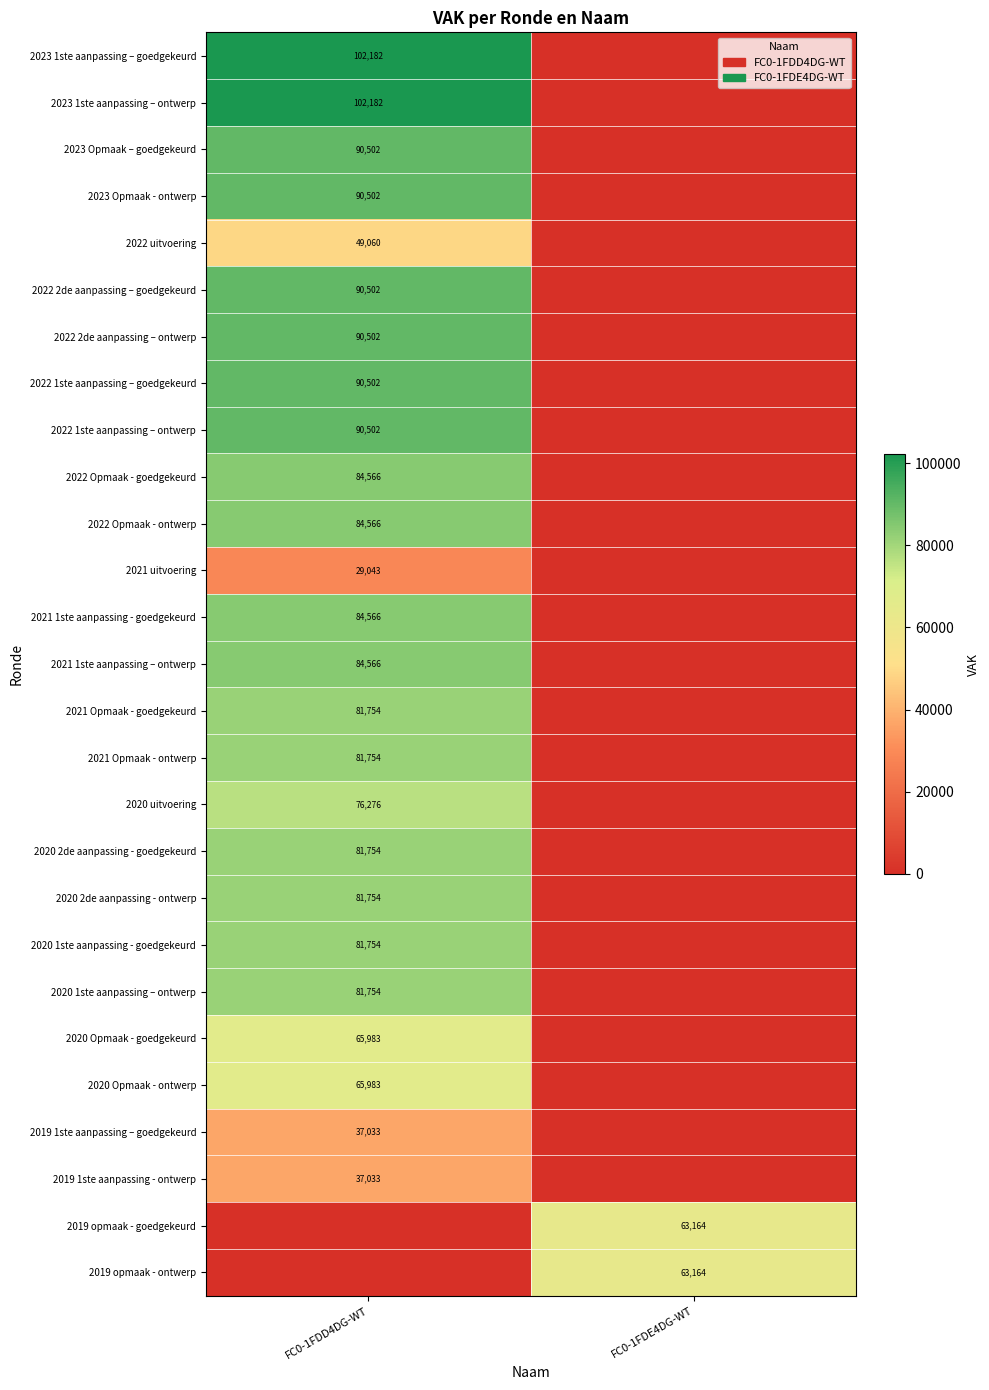

The value of 2021 uitvoering at FC0-1FDD4DG-WT is 16158. True or false?

False